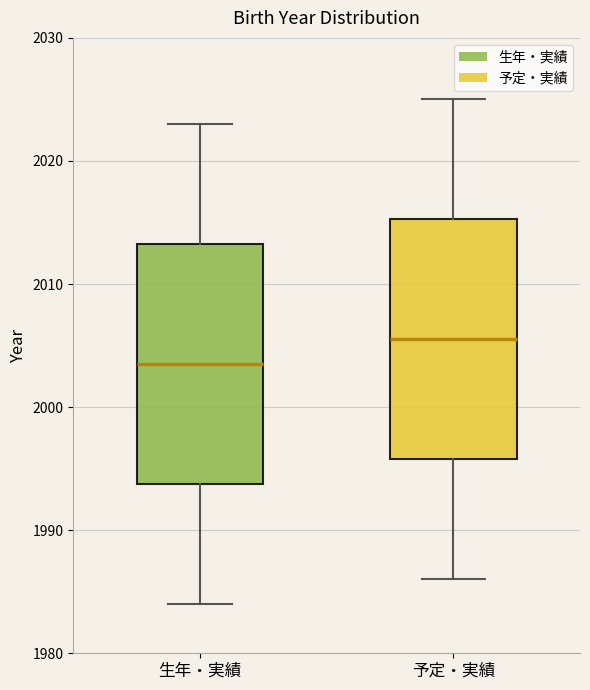

Reading left to right, transcribe this box plot: for each box, give where its median line is, the range the box spans, and where its two whiskers end, as read against the y-axis. The values are not printed on the chart, so give them approximately, as read against the axis.

生年・実績: median 2004, box 1994 to 2013, whiskers 1984 to 2023
予定・実績: median 2006, box 1996 to 2015, whiskers 1986 to 2025